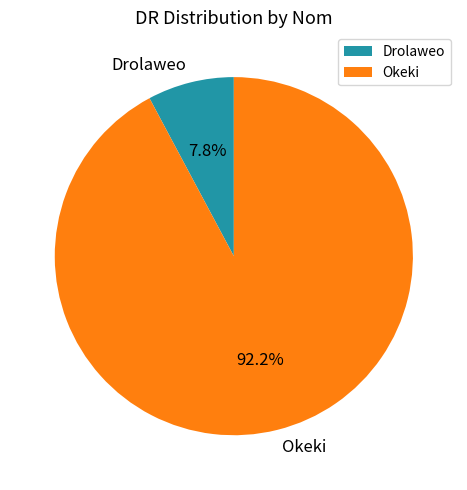

What is the majority slice?

Okeki